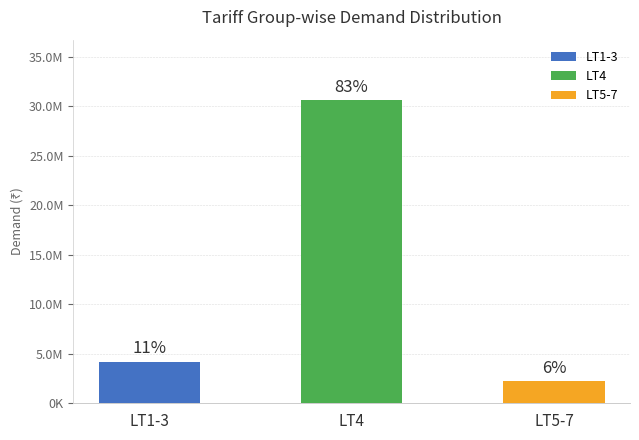

Does the chart contain any negative values?

No